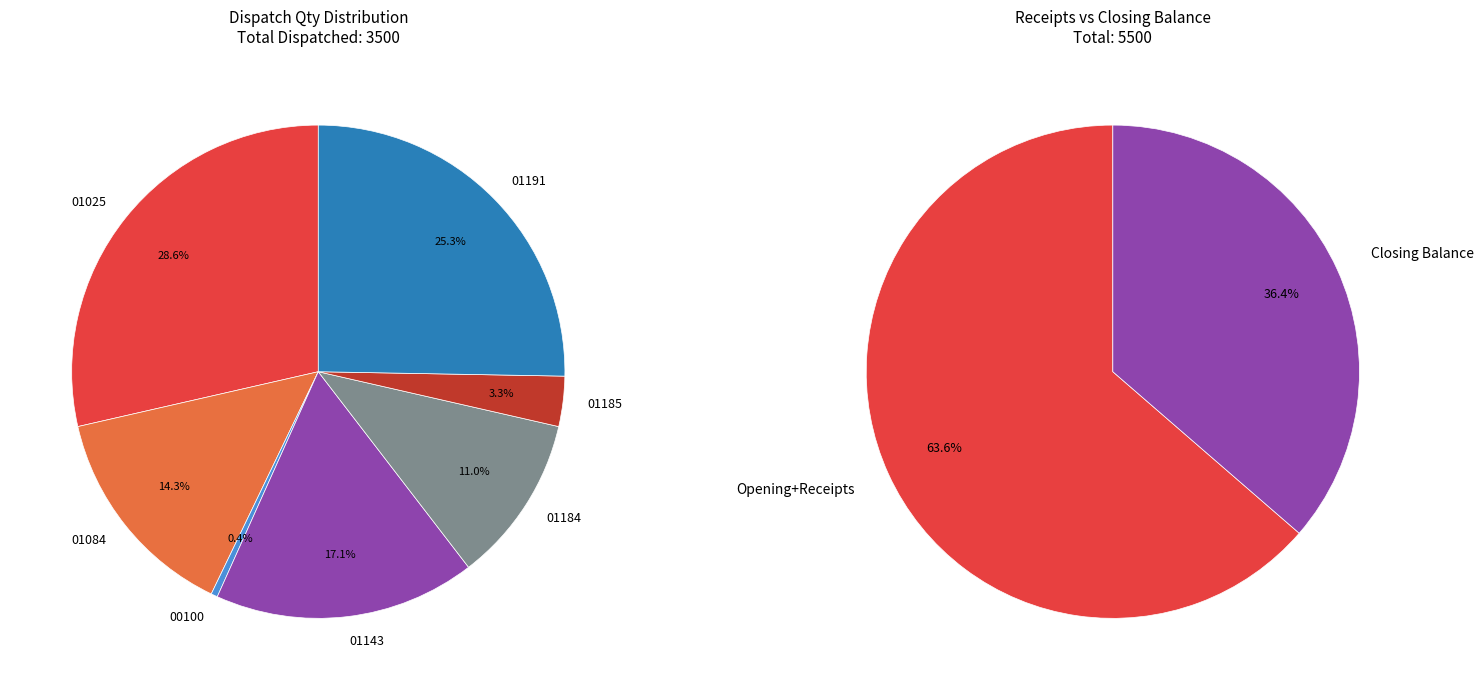

Count the number of slices in the pie.

2